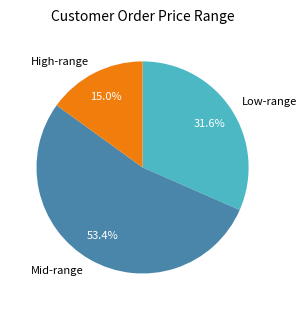

Which category accounts for the majority?

Mid-range